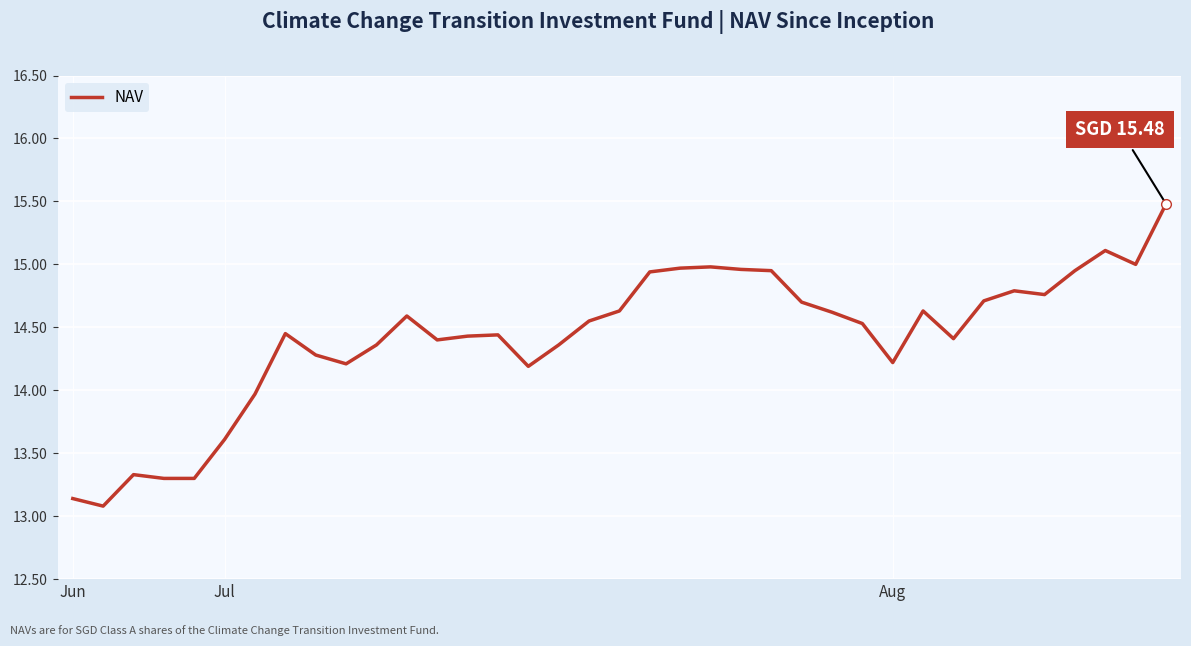

What is the greatest value displayed?

15.5